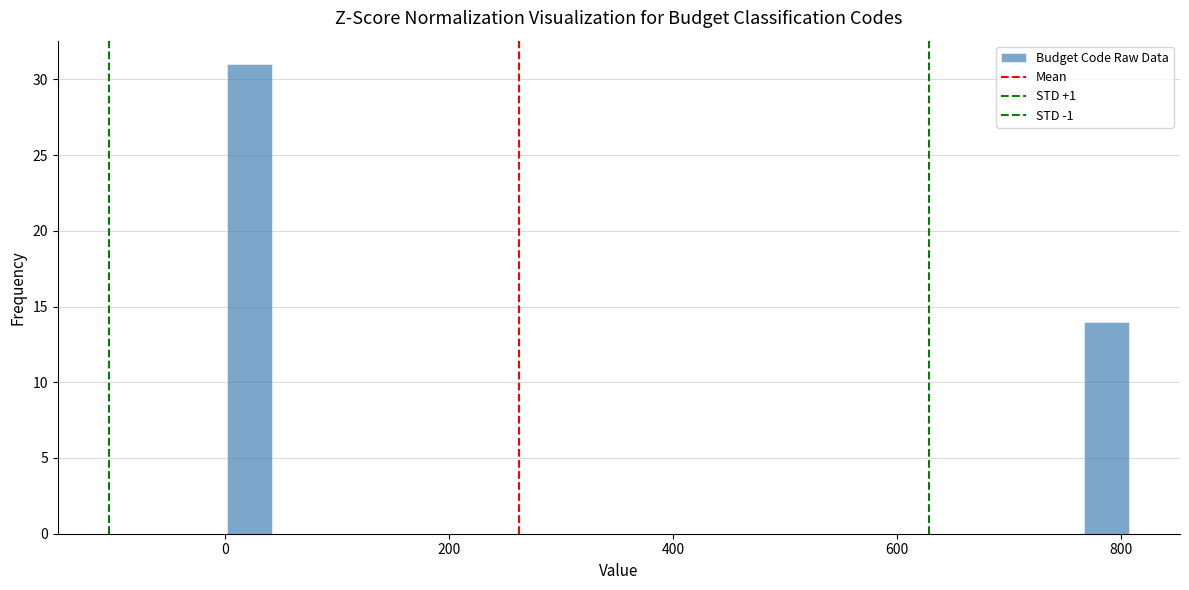

Around what value on the x-axis is the tallest bar? Give the approximate position of its centre, as read against the axis.

20